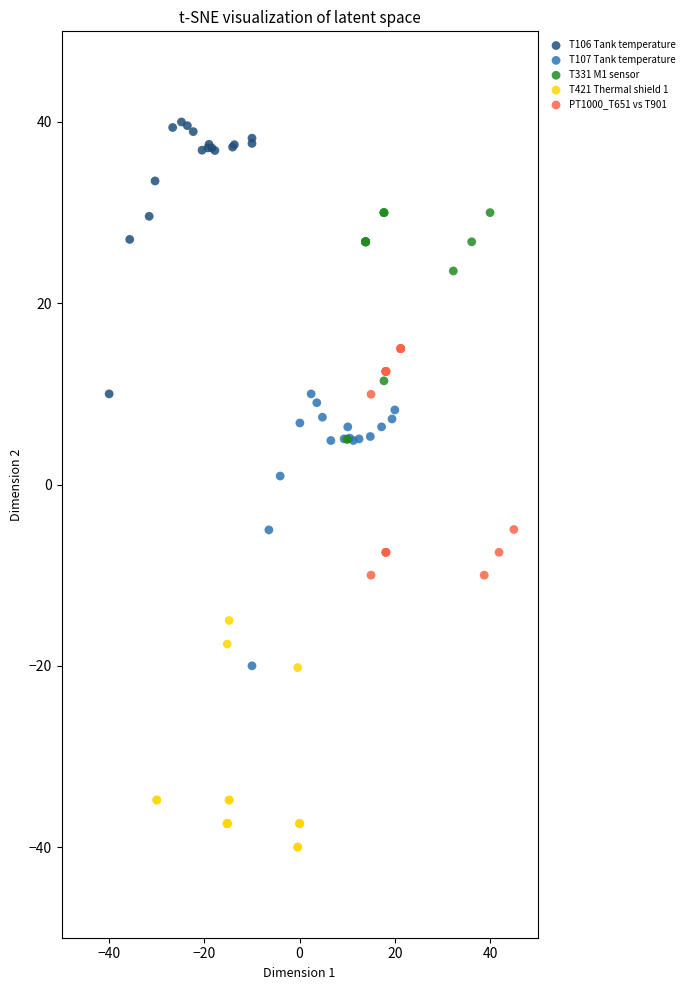

Which series contains the highest Y value?

T106 Tank temperature